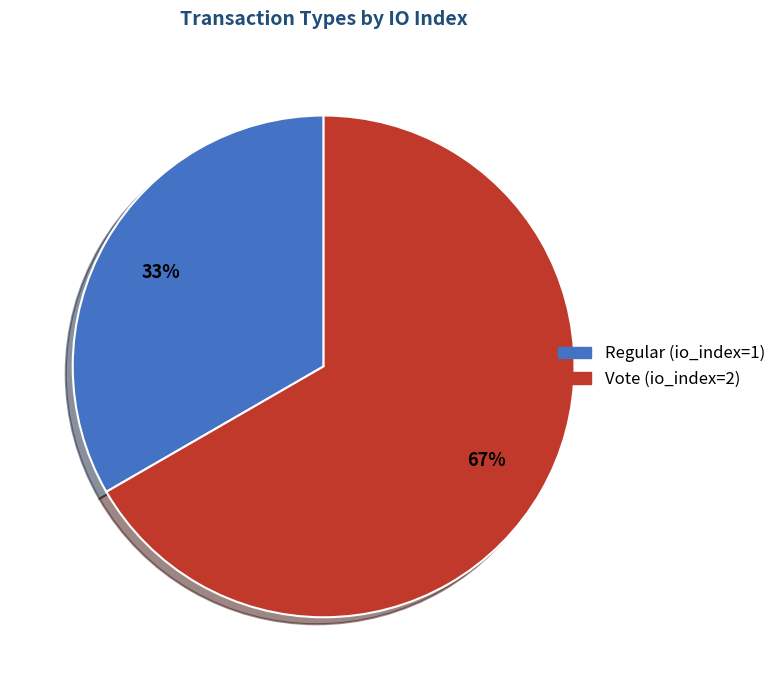

Rank the categories by value from lowest to highest.

Regular (io_index=1), Vote (io_index=2)